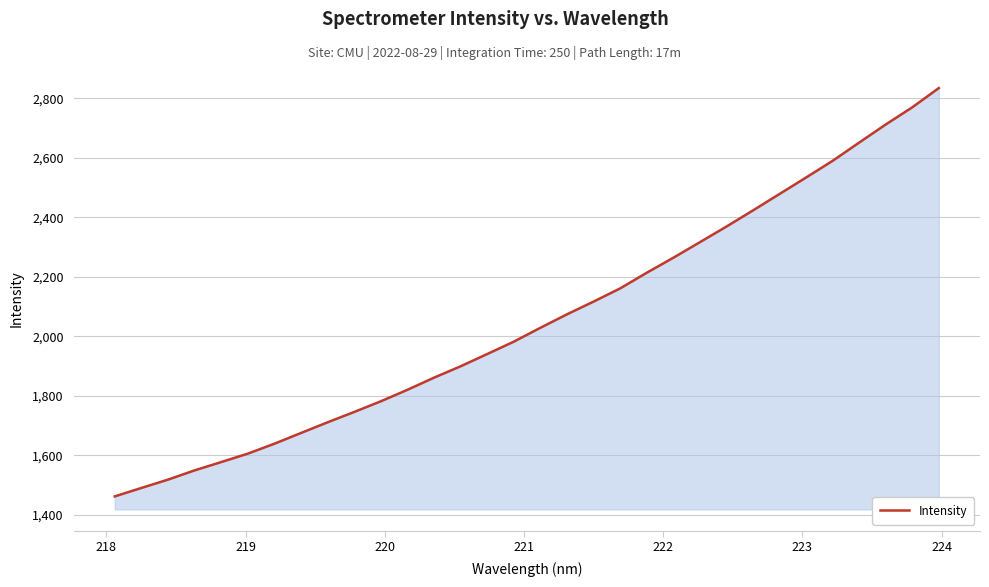

What is the average value?

2055.8